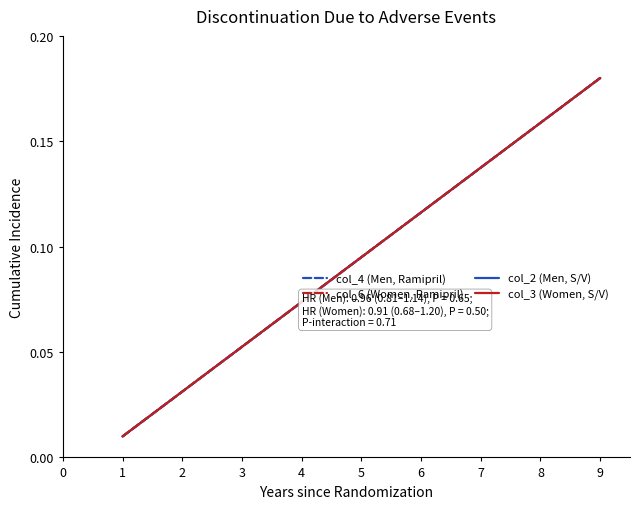

Does the chart have visible grid lines?

No